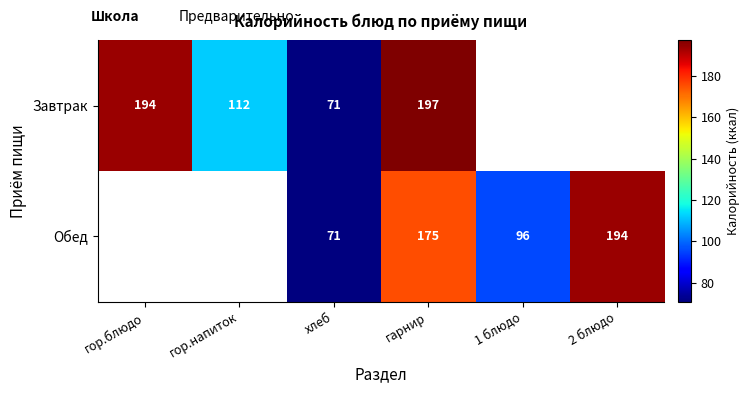

Which label corresponds to the smallest value in the chart?

хлеб